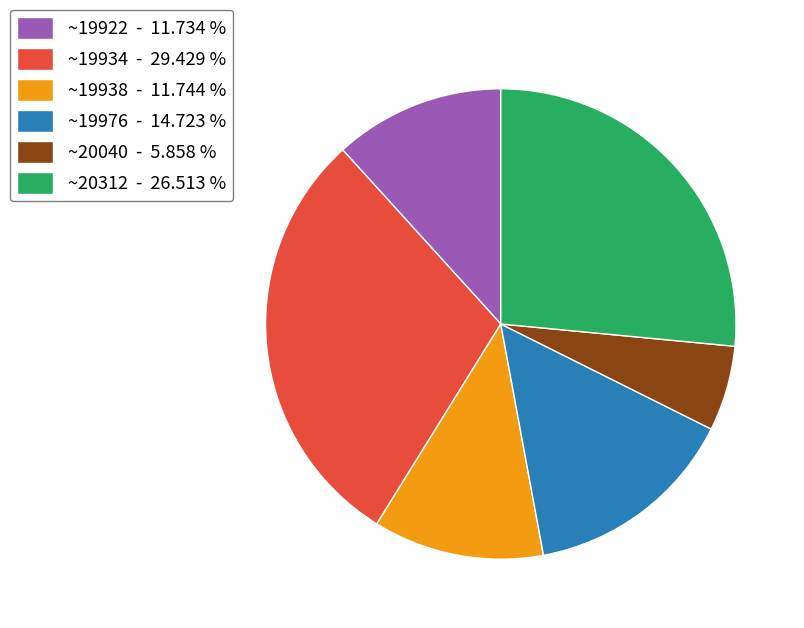

Which slice is the largest?

~19934 - 29.429 %